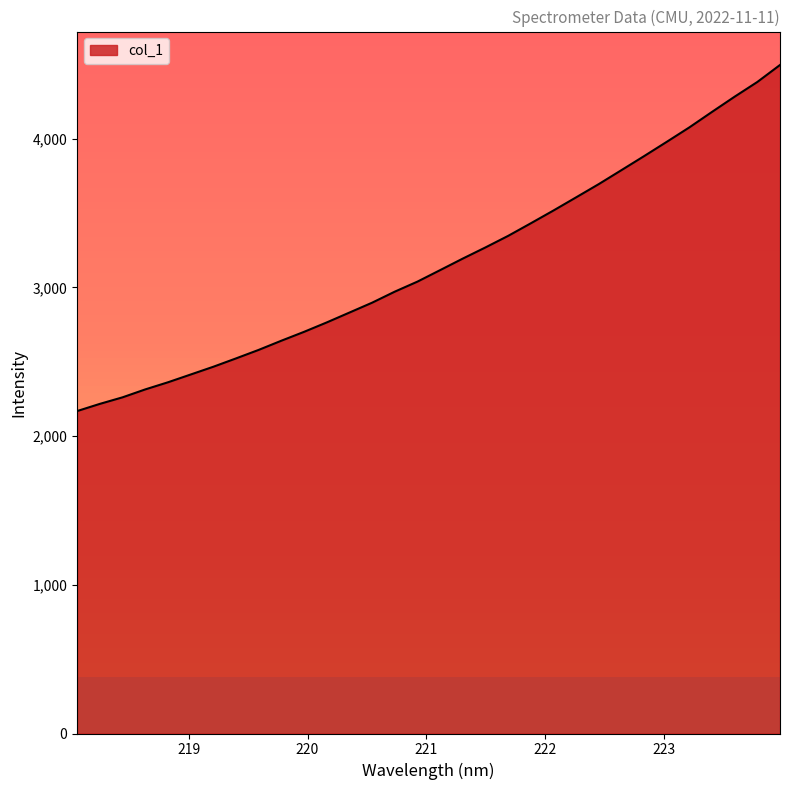

What is the minimum value shown in the chart?

2168.5